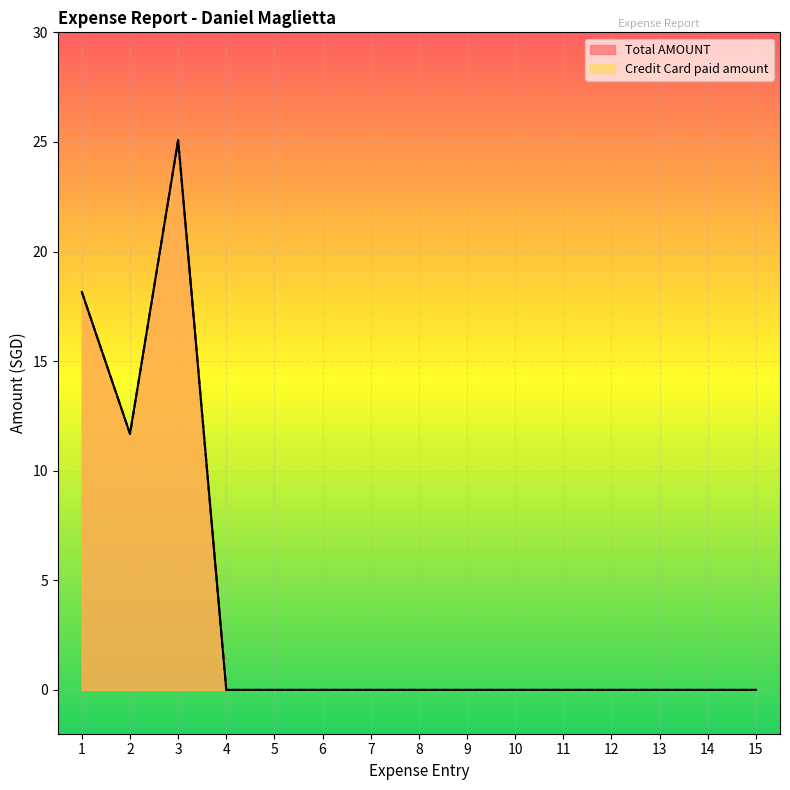

Reading left to right, extract all data points from this chart.

Total AMOUNT: 18.1	11.7	25.1	0.0	0.0	0.0	0.0	0.0	0.0	0.0	0.0	0.0	0.0	0.0	0.0
Credit Card paid amount: 18.1	11.7	25.1	0.0	0.0	0.0	0.0	0.0	0.0	0.0	0.0	0.0	0.0	0.0	0.0